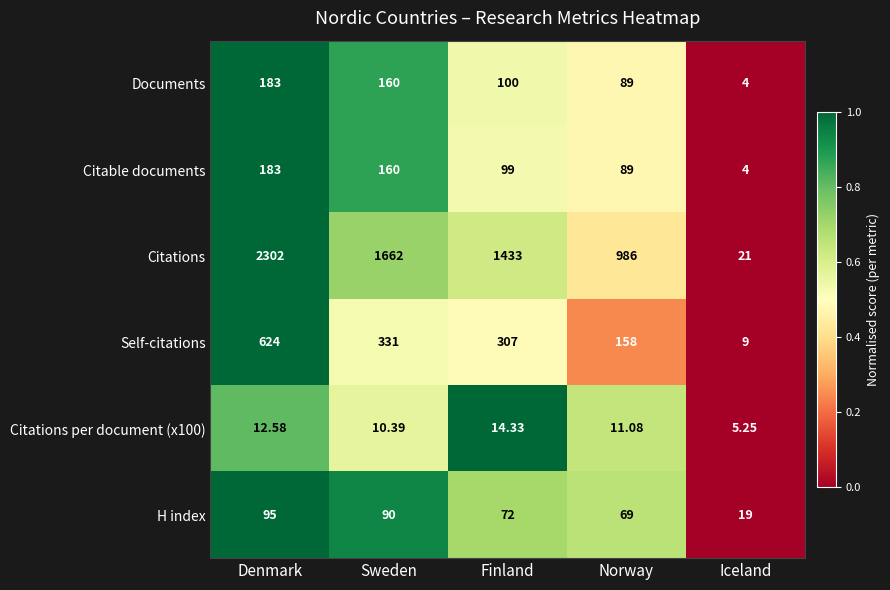

Between Norway and Iceland, which series saw the biggest shift?

Citations